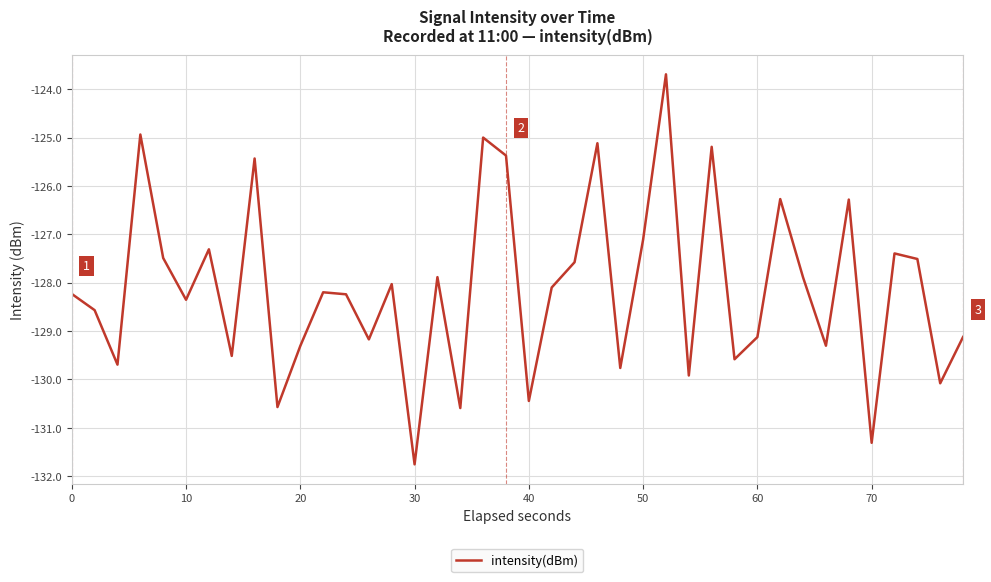

What is the smallest value displayed?

-131.8